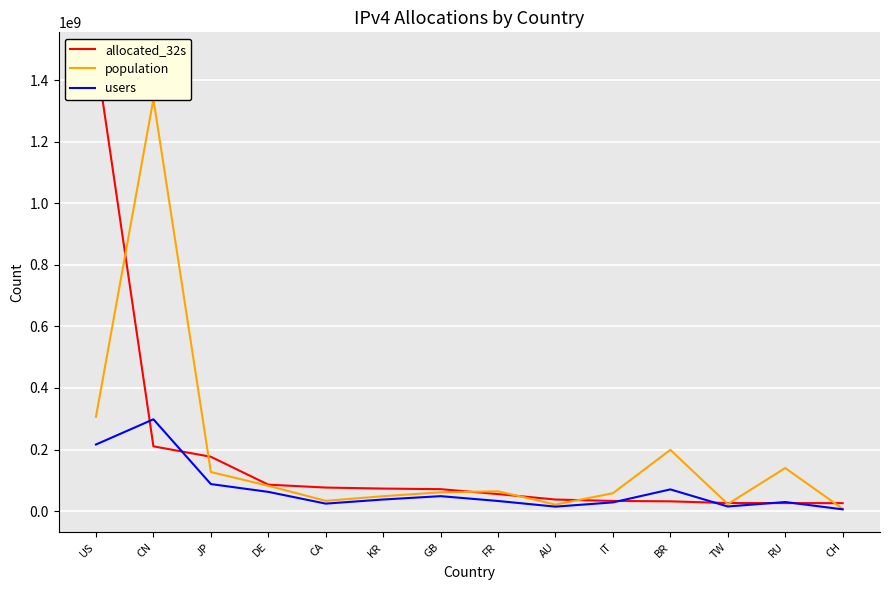

Which label corresponds to the smallest value in the chart?

CH